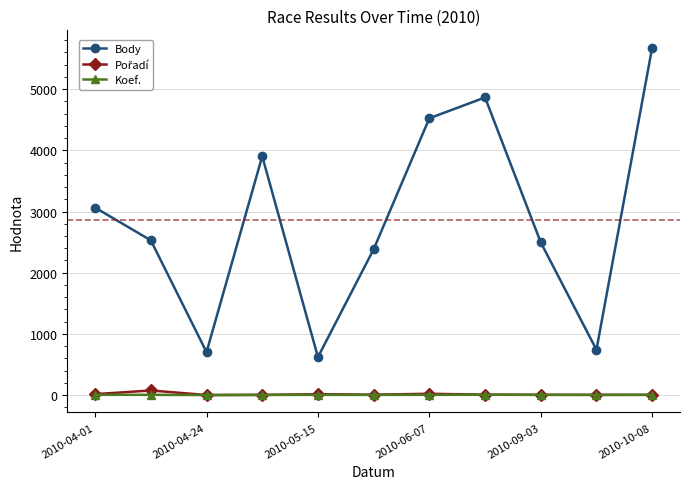

What is the minimum value for Body?

621